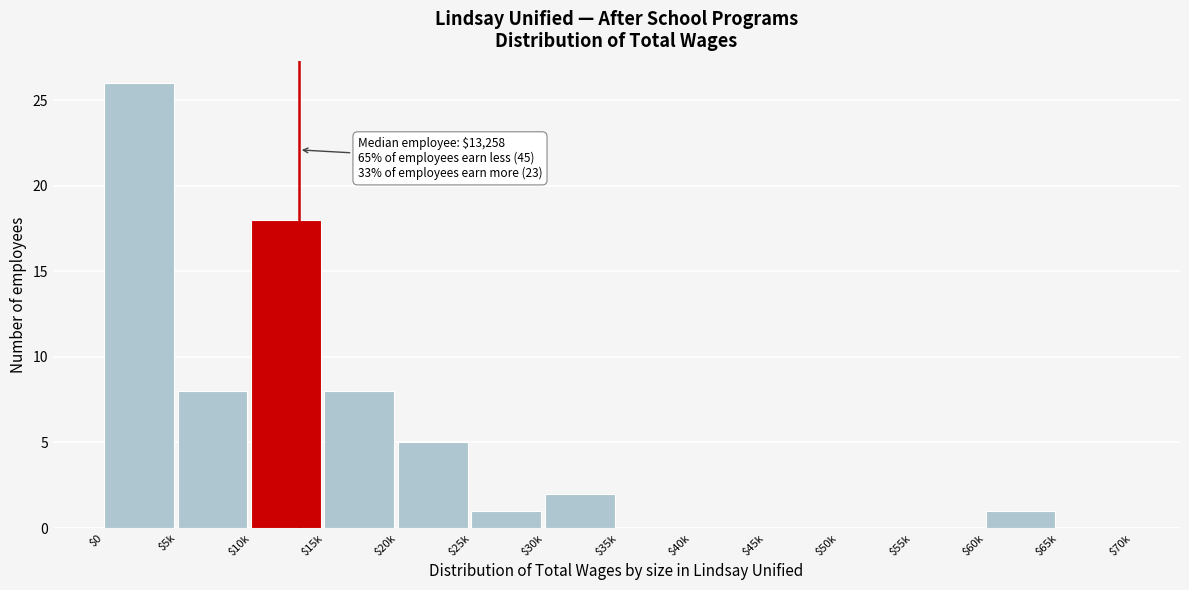

What is the maximum value shown in the chart?

26